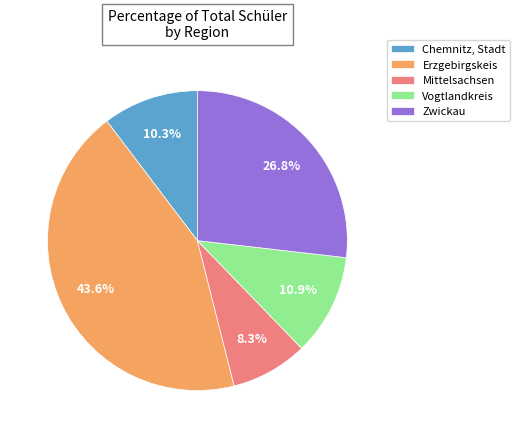

Rank the categories by value from lowest to highest.

Mittelsachsen, Chemnitz, Stadt, Vogtlandkreis, Zwickau, Erzgebirgskeis